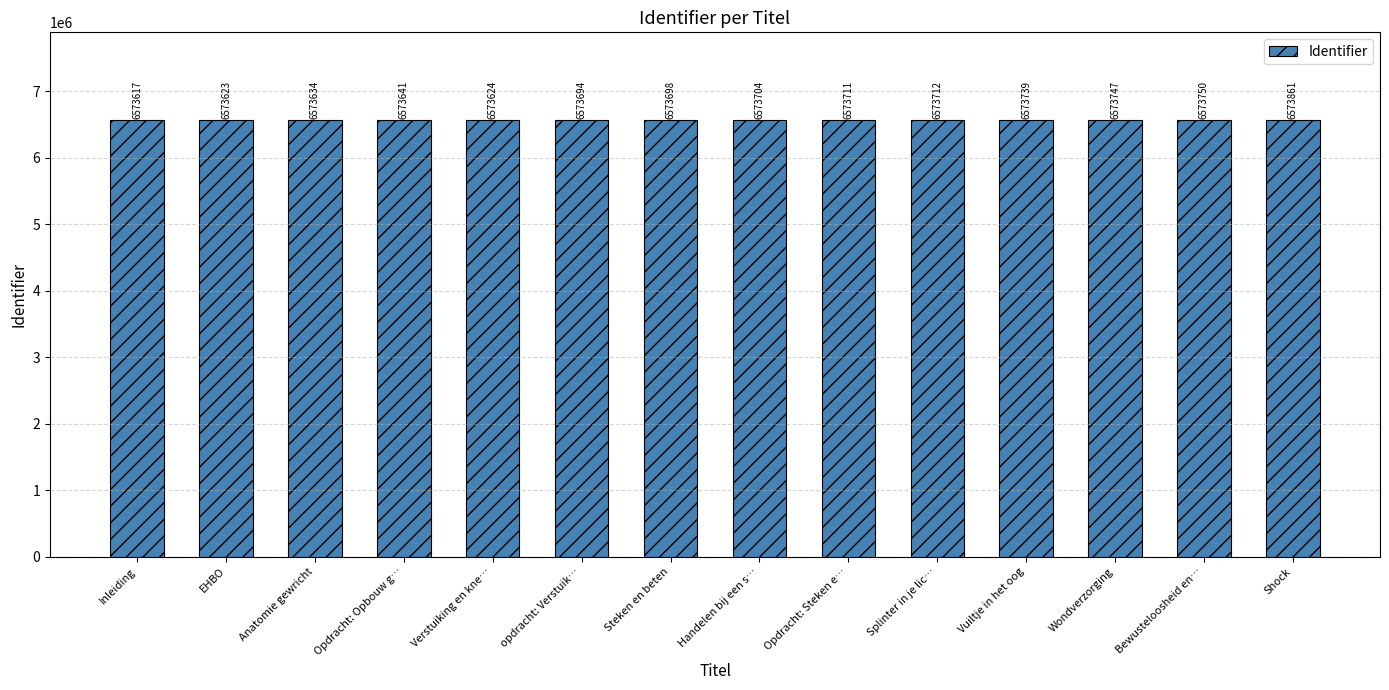

How many categories are shown in the chart?

14